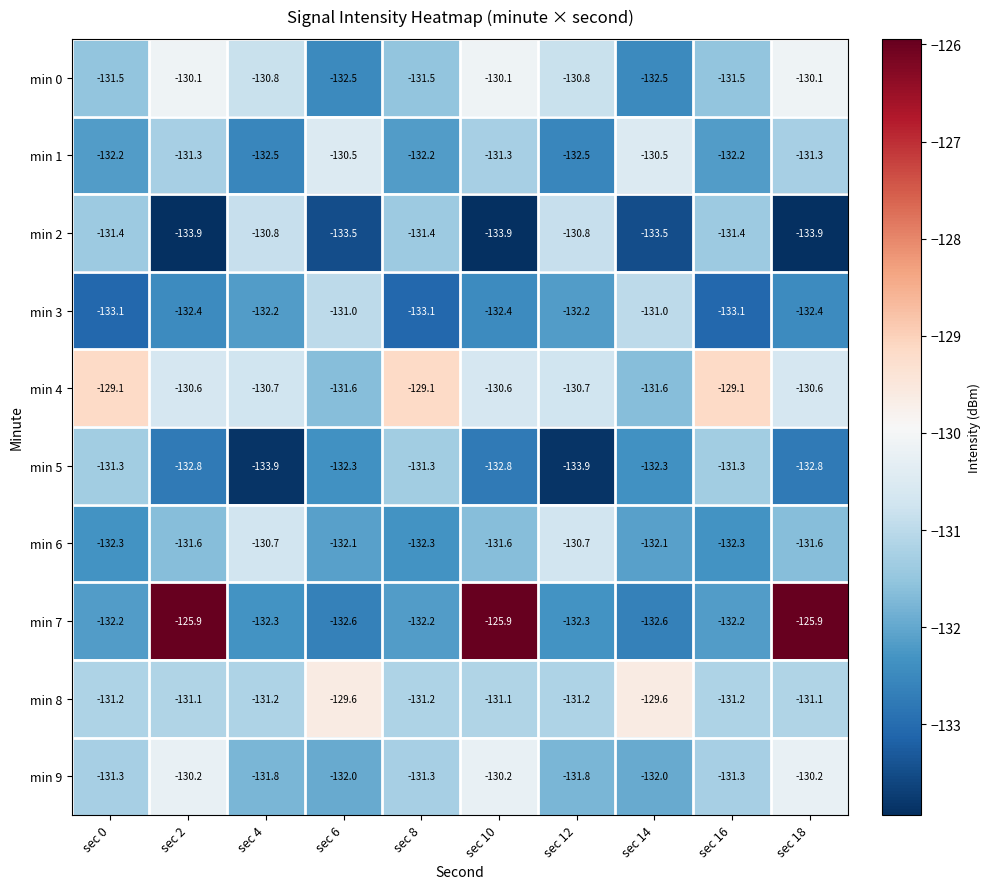

At which label does min 6 first exceed -131?

sec 4